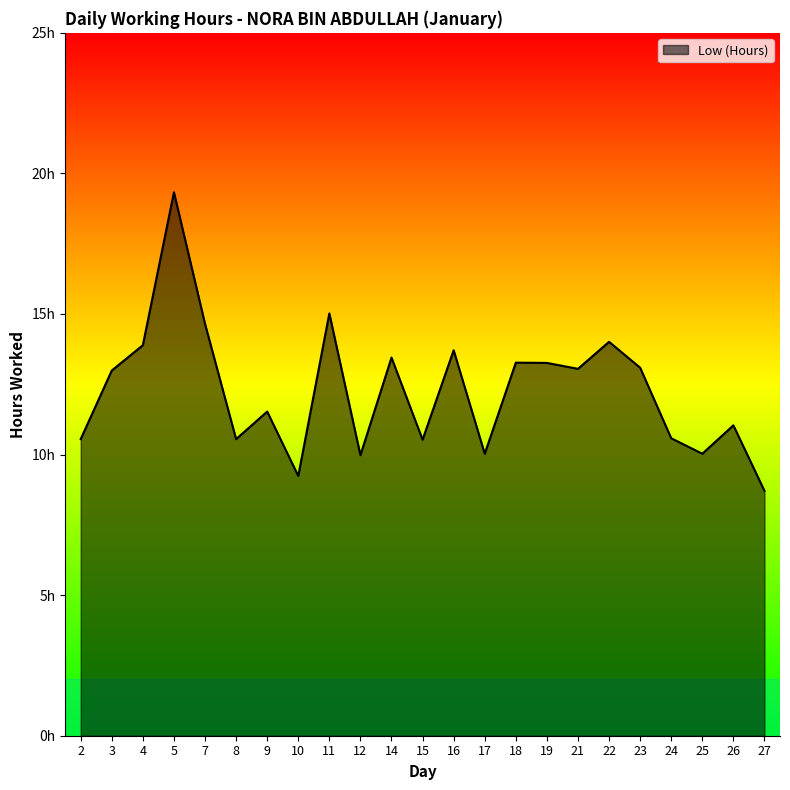

List the labels in order of value, smallest first.

27, 10, 12, 17, 25, 15, 2, 8, 24, 26, 9, 3, 21, 23, 19, 18, 14, 16, 4, 22, 7, 11, 5